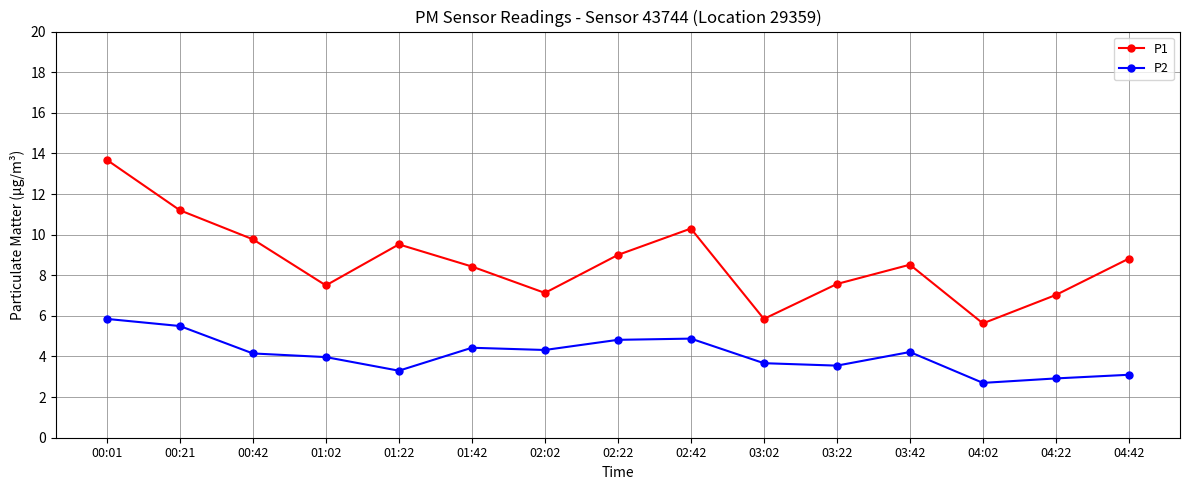

Which series has the largest range (max minus min)?

P1